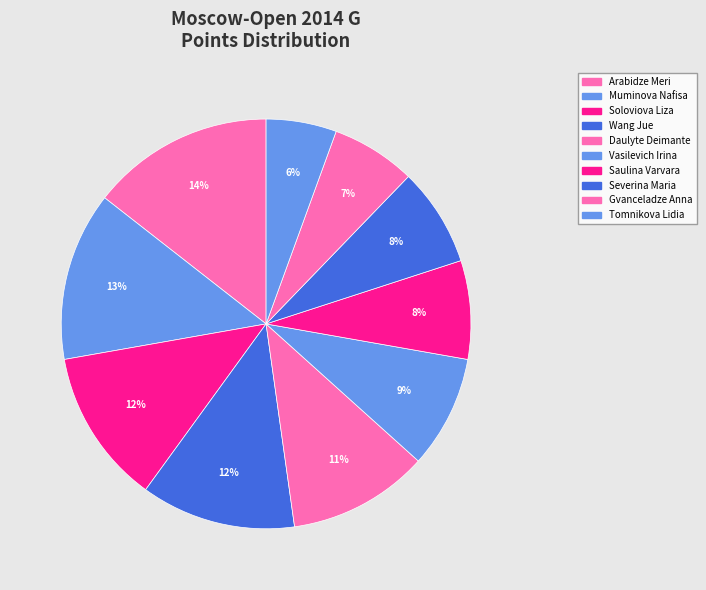

Count the number of slices in the pie.

10